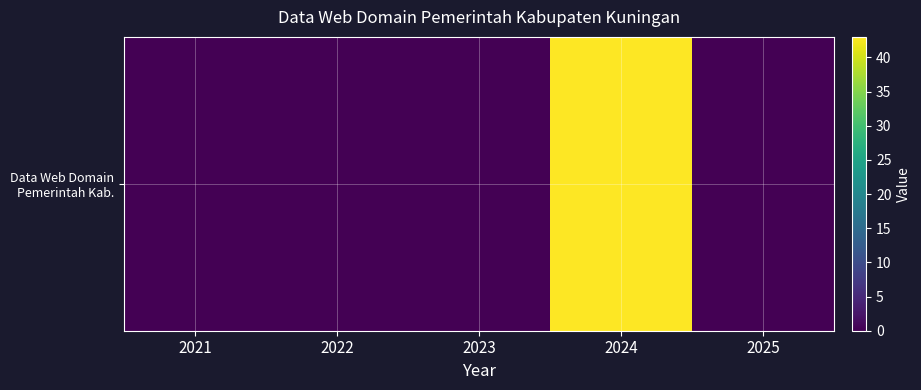

Rank the categories by value from highest to lowest.

2024, 2021, 2022, 2023, 2025